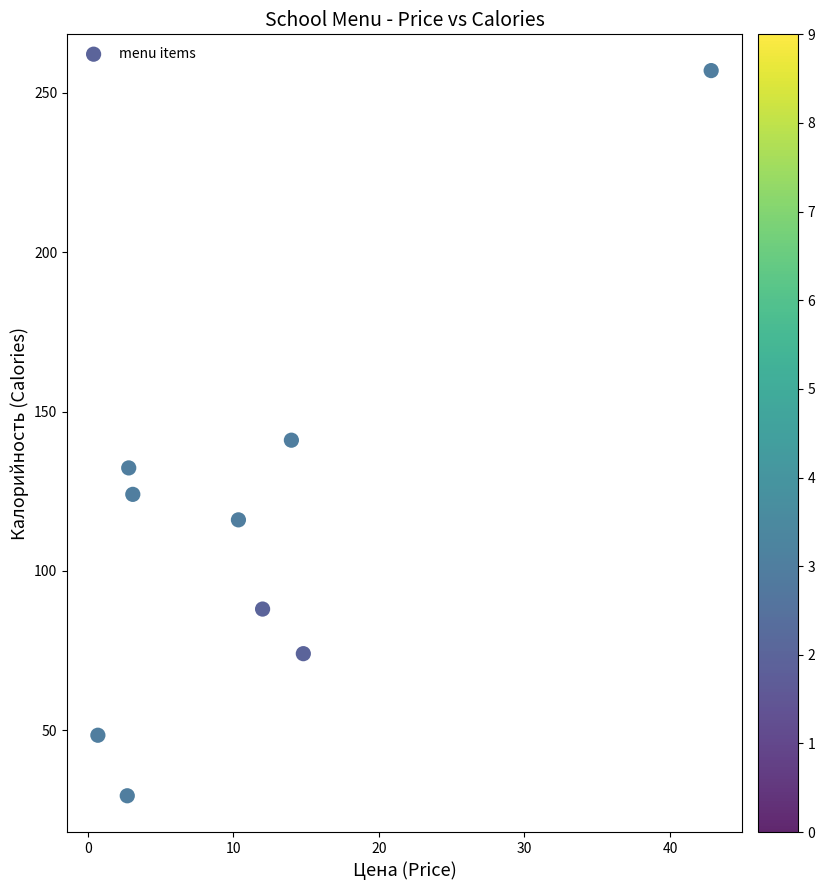

What is the range of X values (max minus min)?

42.1